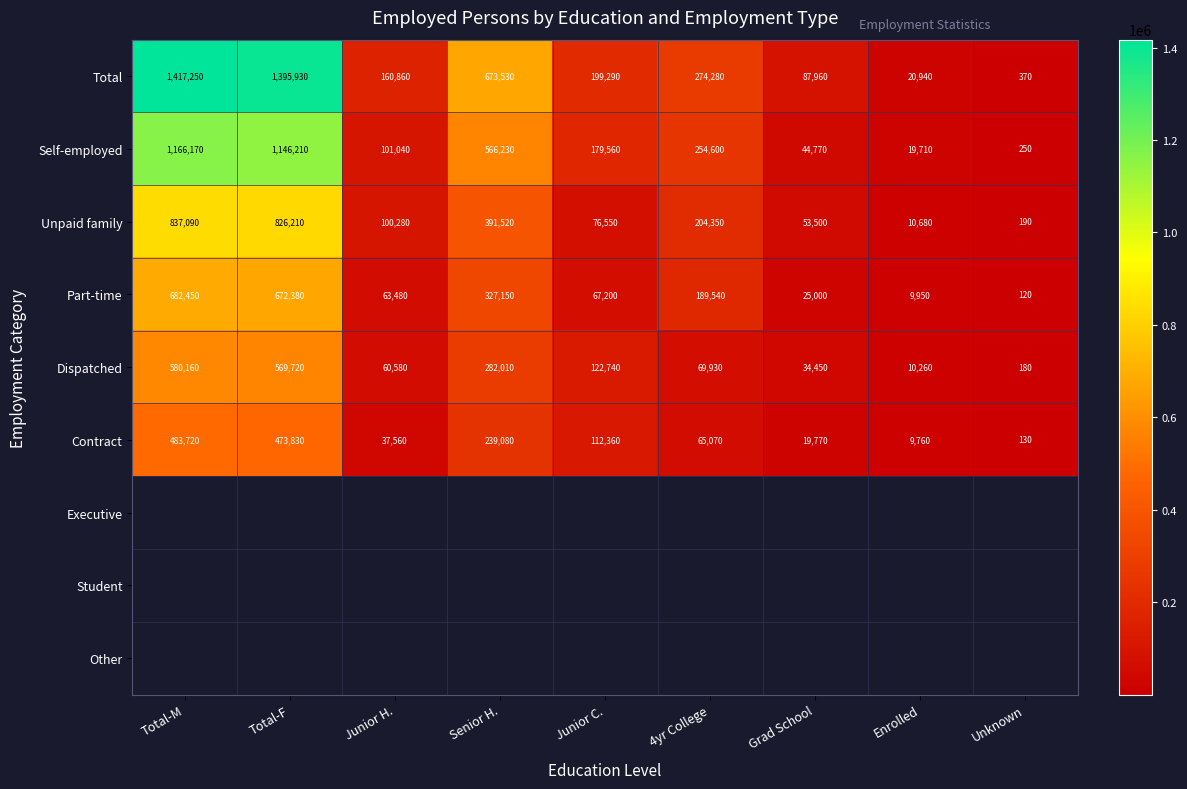

Where does the Total series first go above 199290?

Total-M